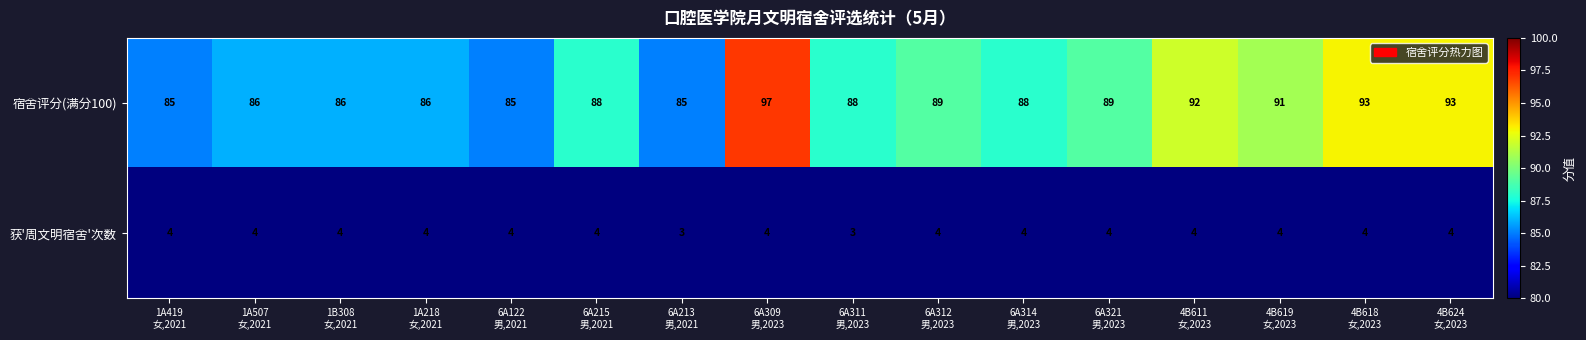

What is the spread (max minus min) of values at 6A321
男,2023?

85